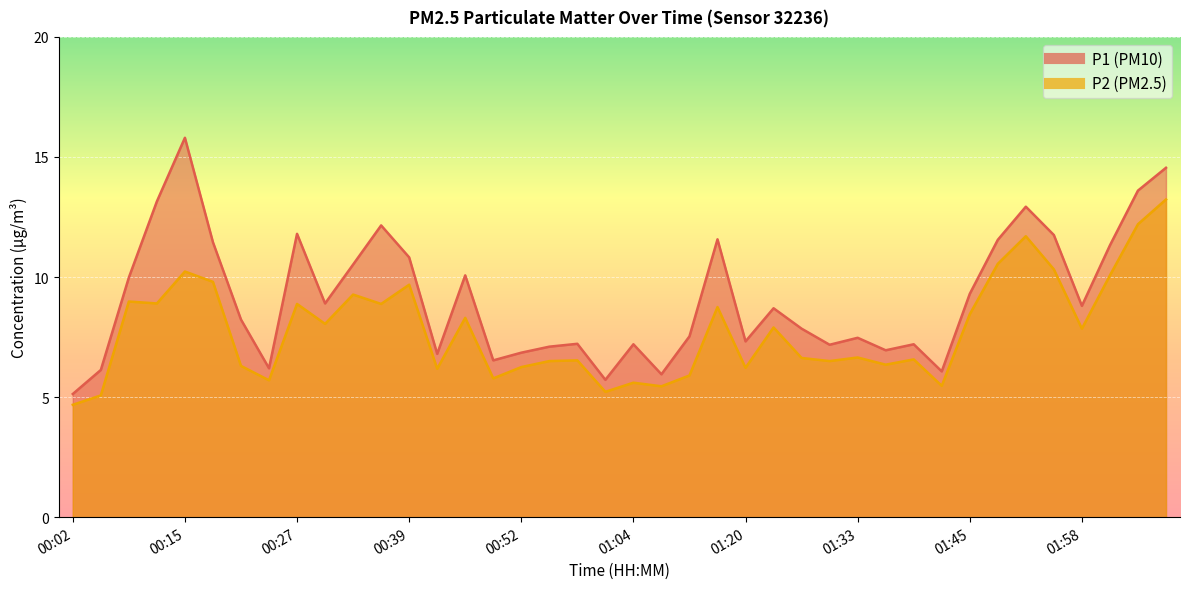

Which category has the lowest value in the P2 series?

00:02